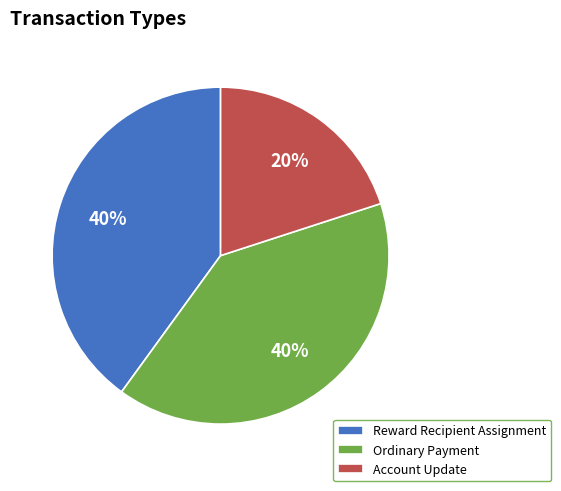

Do Account Update and Ordinary Payment together represent more than half of the pie?

Yes